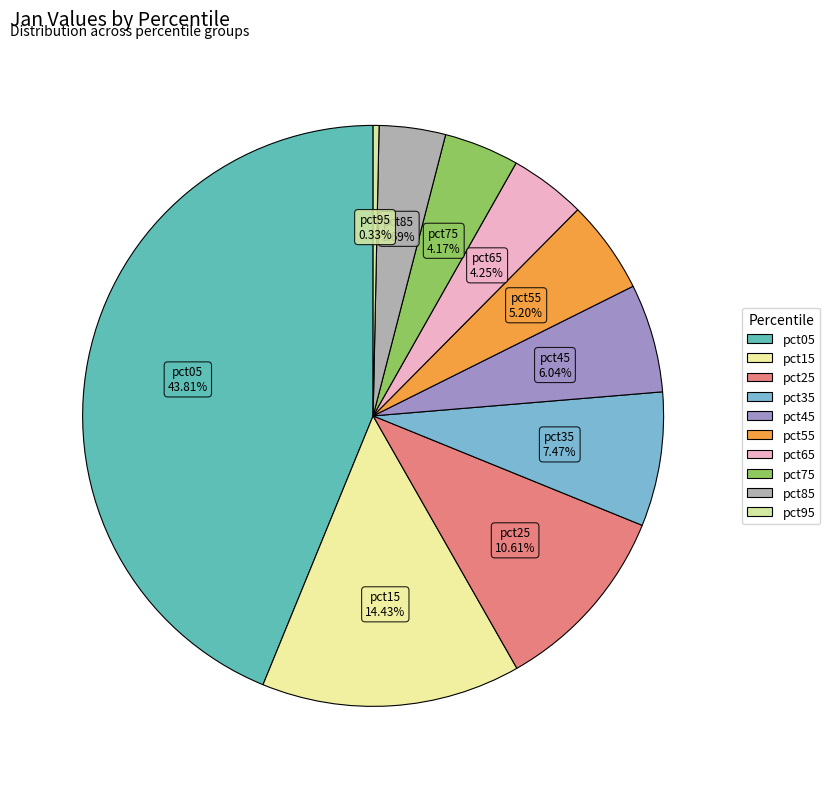

What percentage is NOT represented by pct25?

89.4%